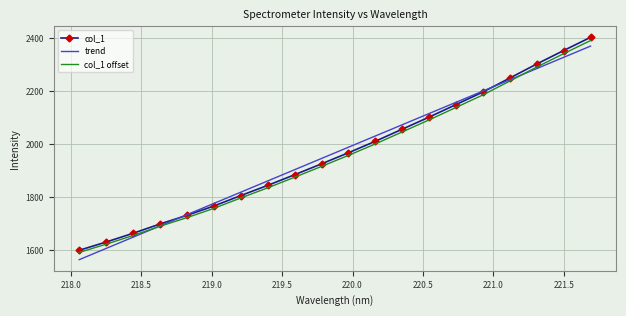

What is the greatest value displayed?

2402.2